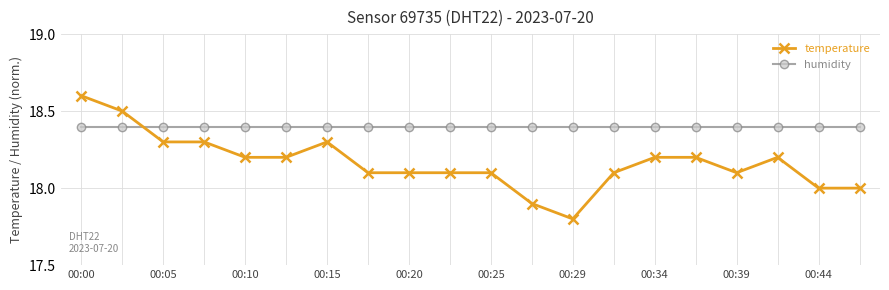

What is the value of the temperature point at the 16th from the left?

18.2